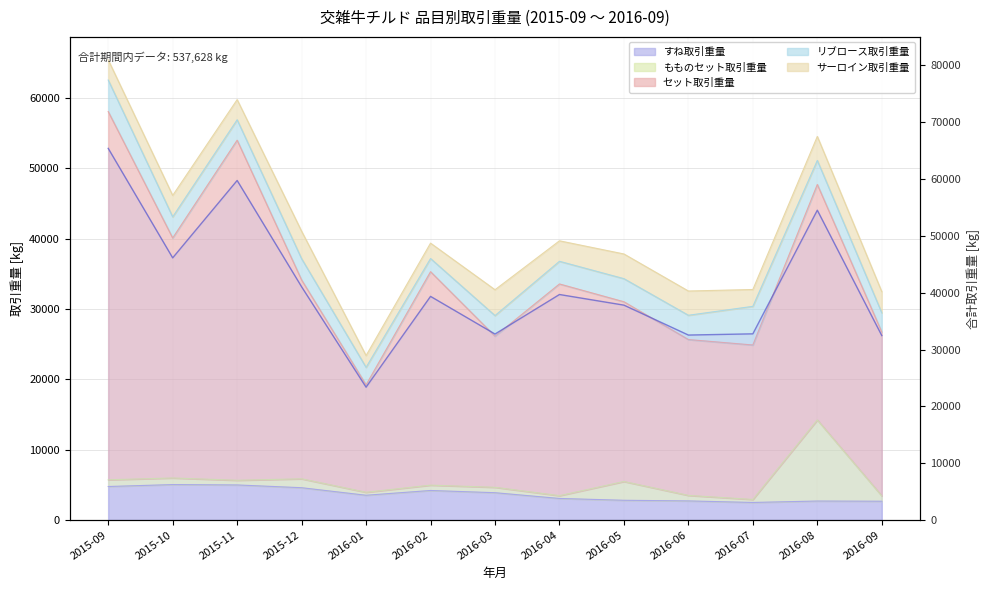

How many points are lower than both their immediate neighbors (excluding endpoints)?

4